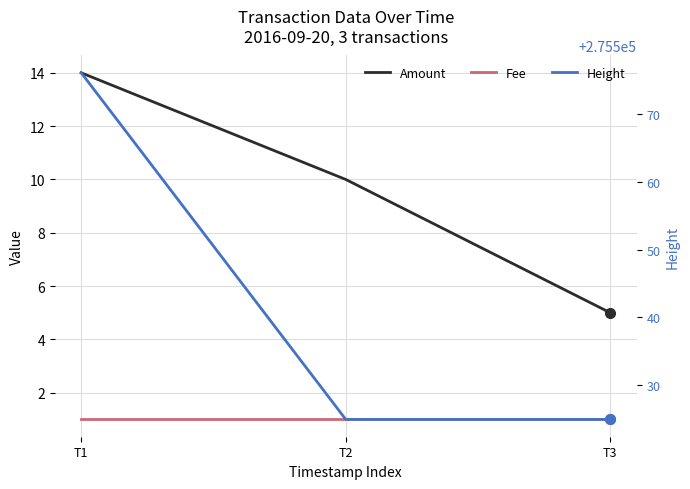

Reading left to right, transcribe all the data shown in this chart.

Amount: T1=14	T2=10	T3=5
Fee: T1=1	T2=1	T3=1
Height: T1=275576	T2=275525	T3=275525